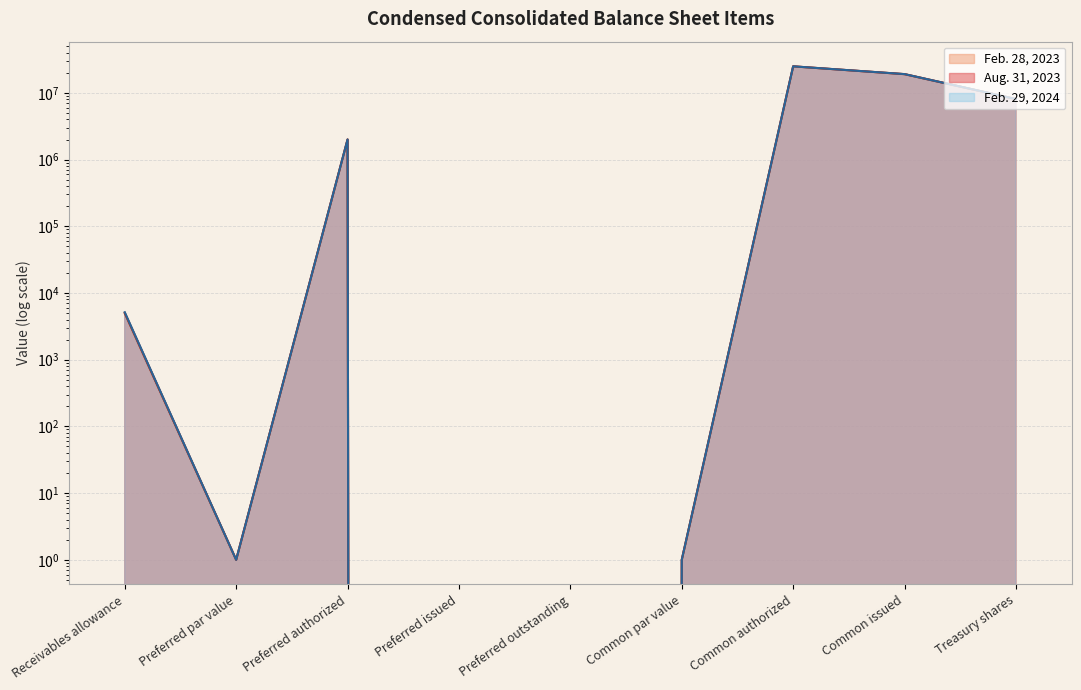

Between Preferred outstanding and Common issued, which series saw the biggest shift?

Aug. 31, 2023